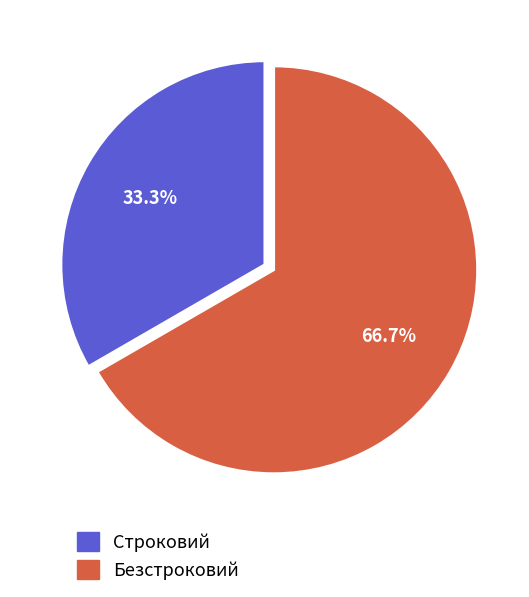

Between Строковий and Безстроковий, which is larger?

Безстроковий